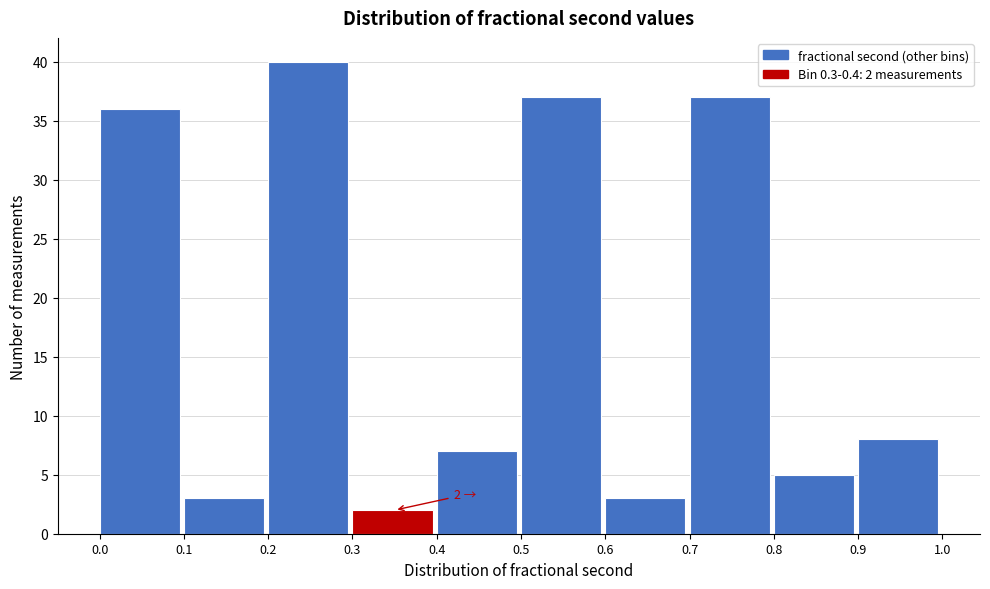

Which range on the x-axis has the tallest bar?

0.2 to 0.3